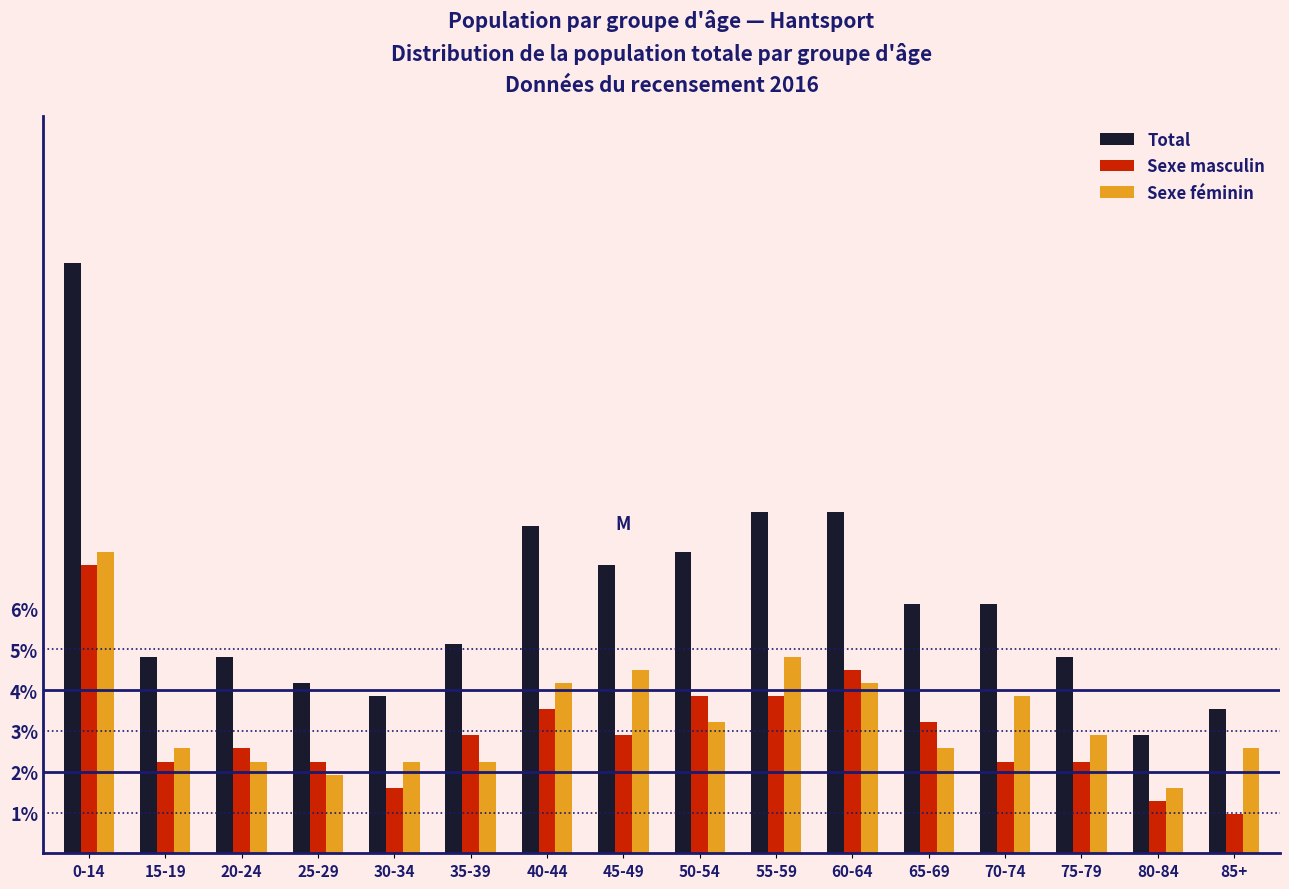

What is the difference between the second highest and minimum values in the Sexe masculin series?

3.5